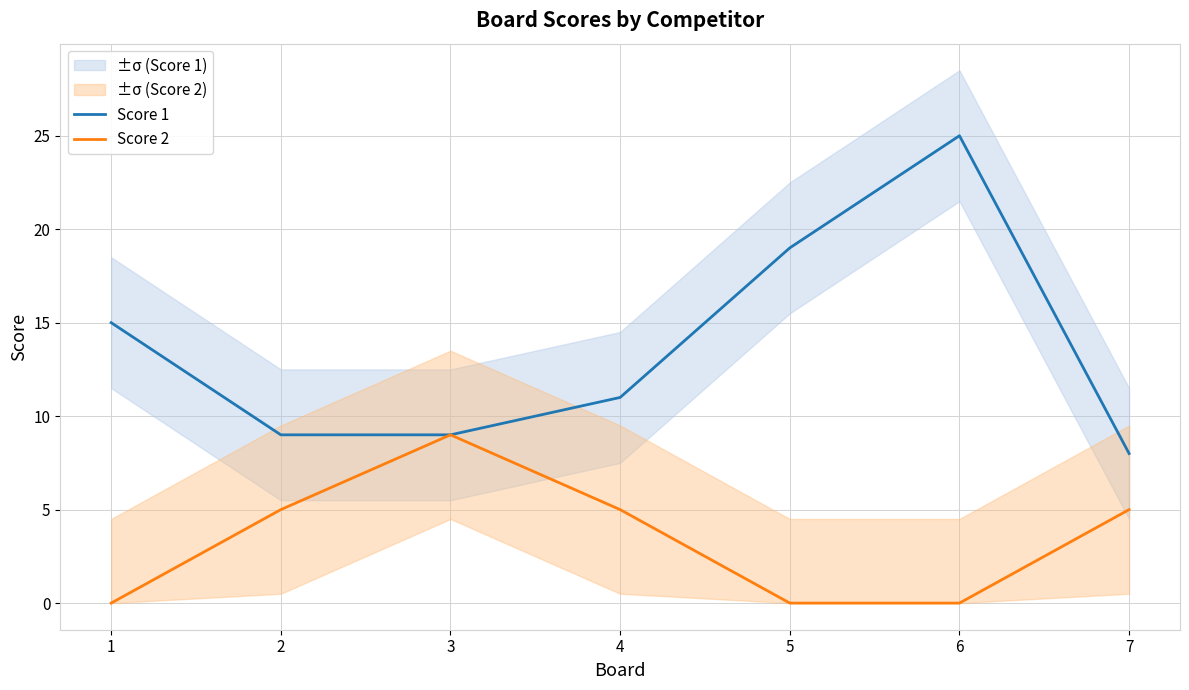

True or false: Score 2 has more than 0 points higher than both neighbors.

True